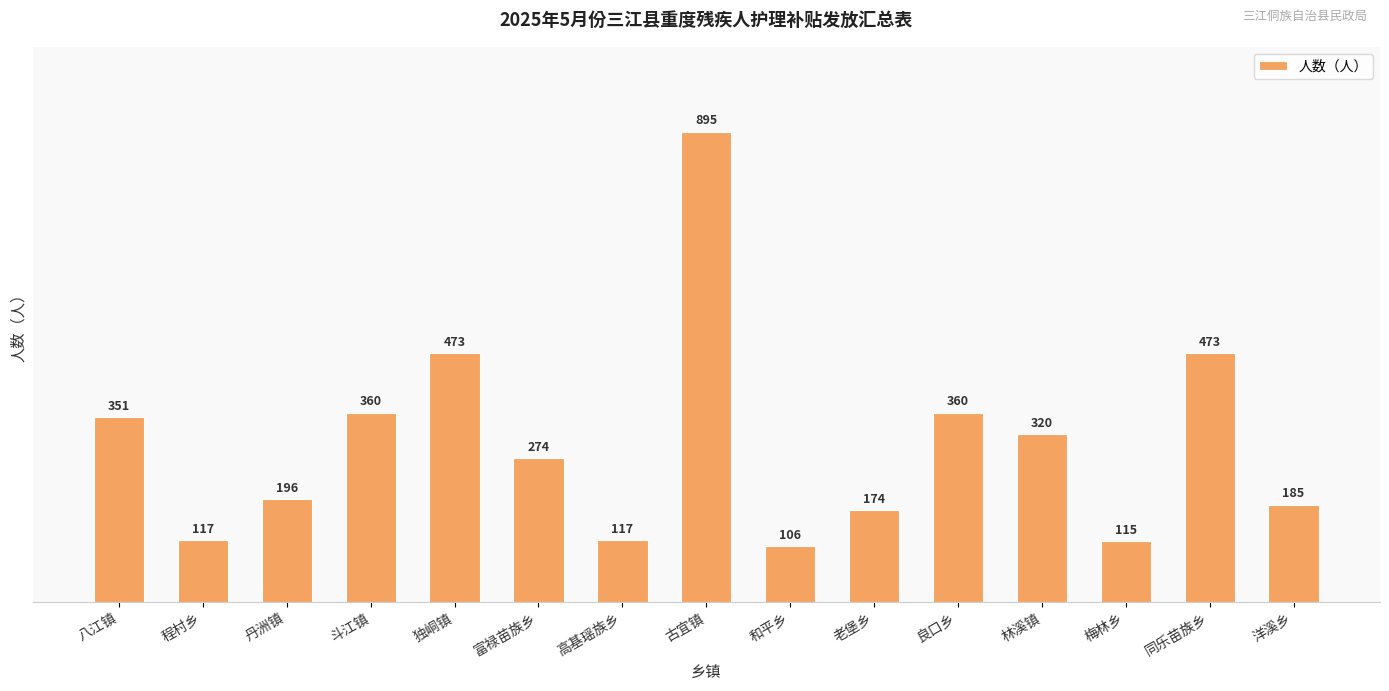

Which label corresponds to the largest value in the chart?

古宜镇